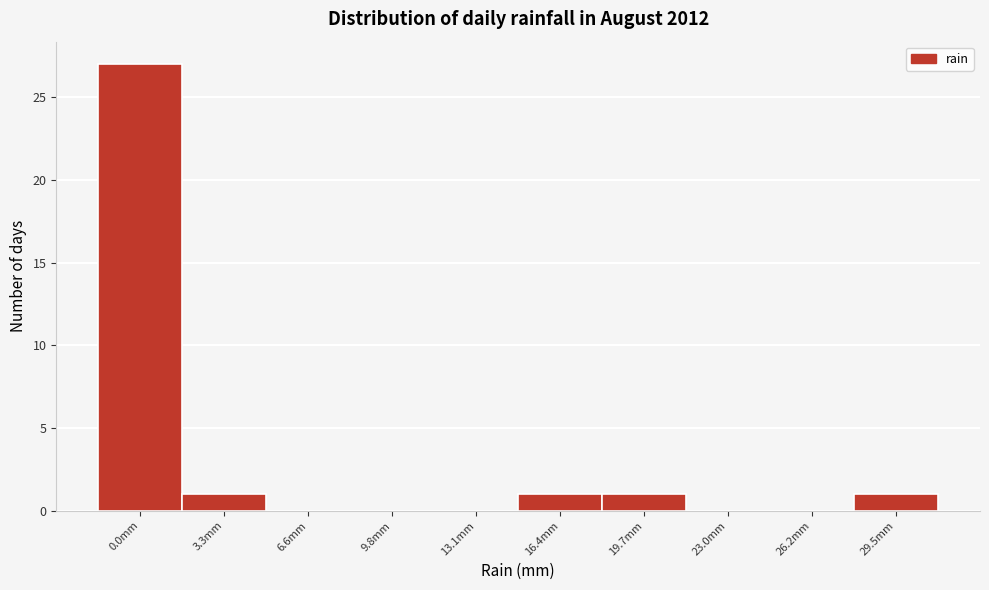

Reading left to right, transcribe all the data shown in this chart.

0.0mm=27	3.3mm=1	6.6mm=0	9.8mm=0	13.1mm=0	16.4mm=1	19.7mm=1	23.0mm=0	26.2mm=0	29.5mm=1